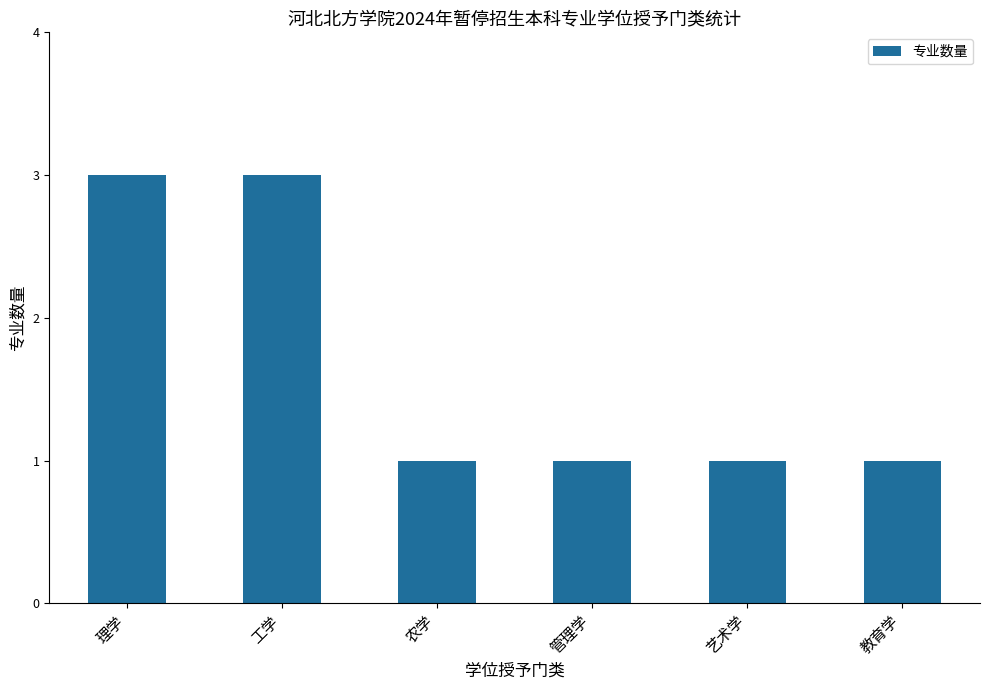

Approximately how many times larger is the value at 管理学 compared to 艺术学?

1.0